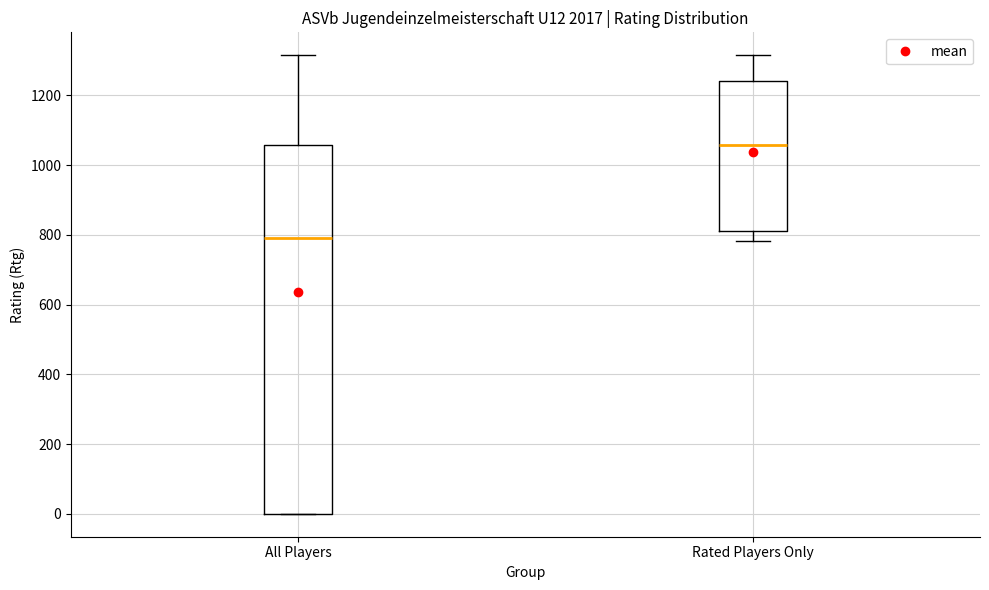

Where does the lower whisker of the box for Rated Players Only end on the y-axis? The values are not printed on the chart, so give them approximately, as read against the axis.

780